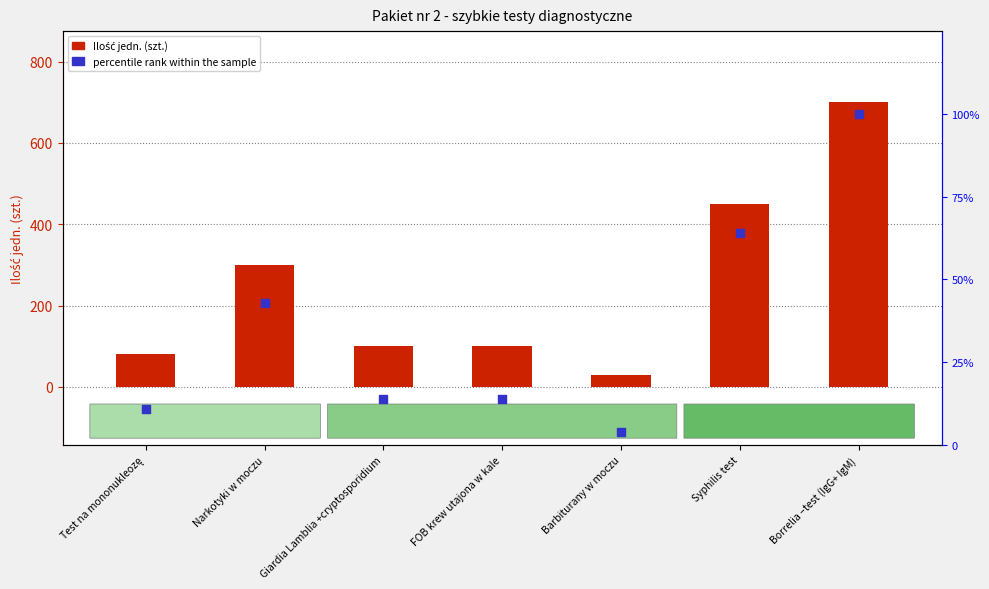

Which series reaches the minimum Y coordinate?

percentile rank within the sample